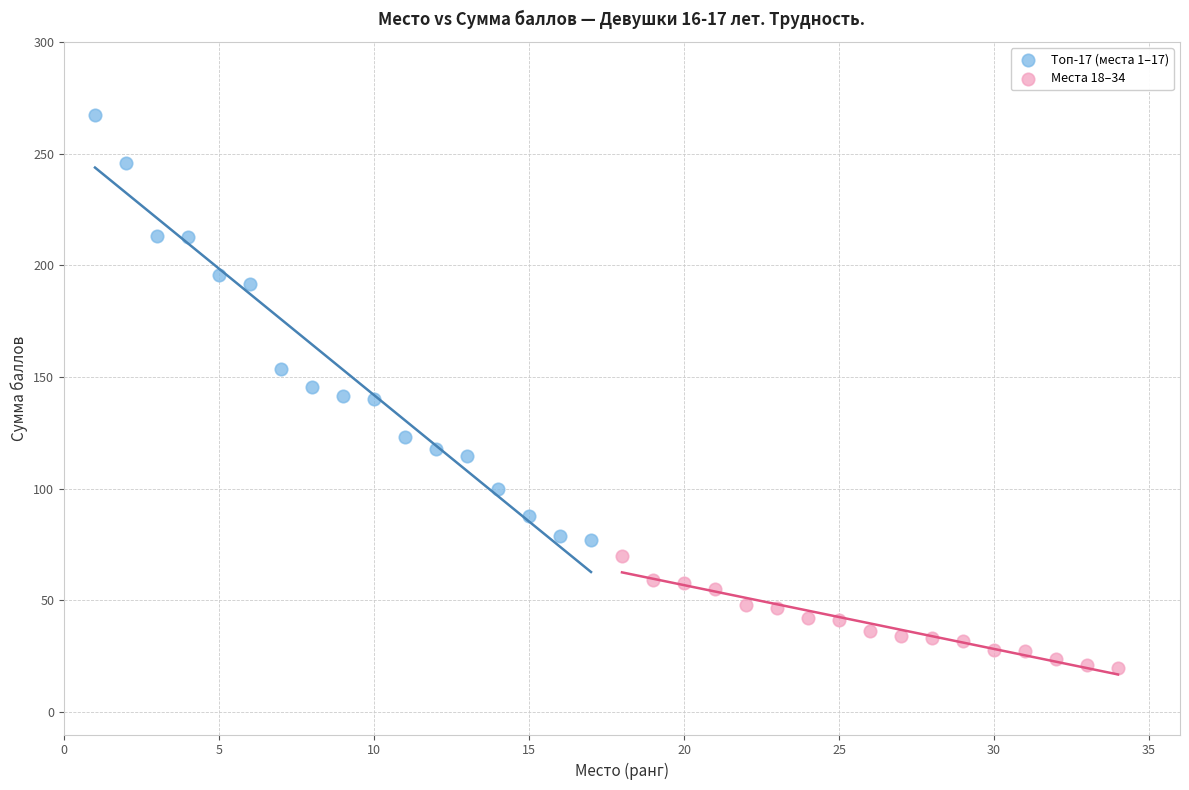

Which series contains the lowest Y value?

Места 18–34